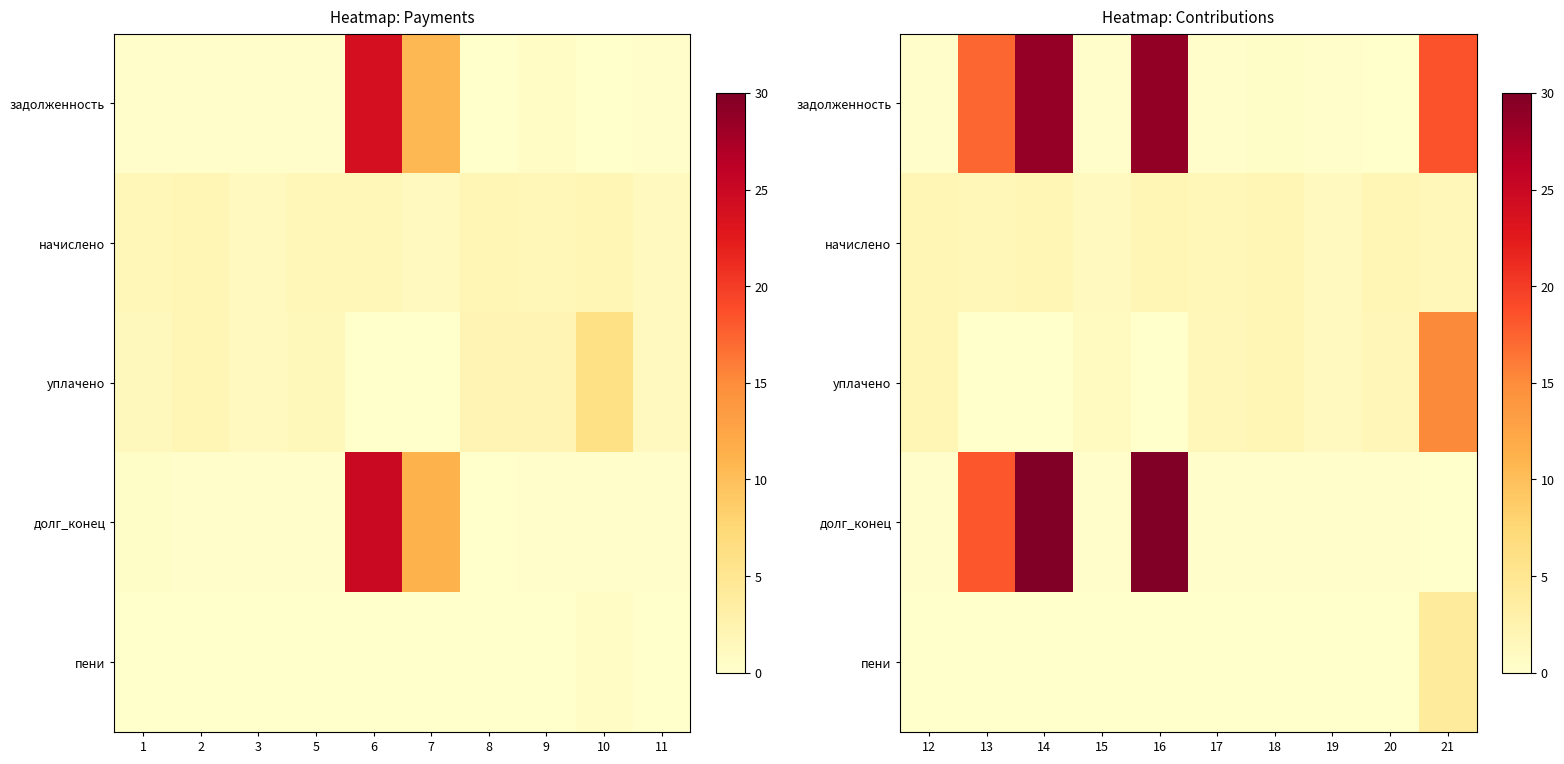

What is the highest value of the долг_конец series?

30.0